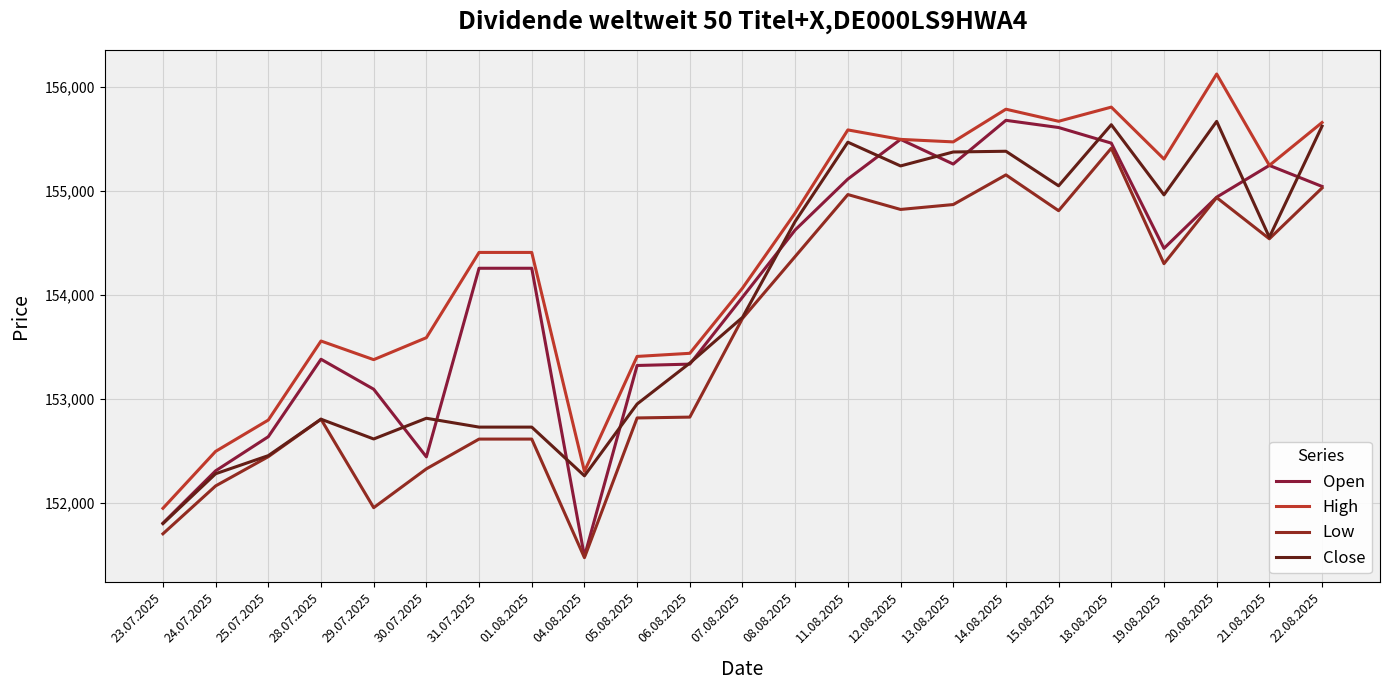

Where does the High series first go above 154407?

08.08.2025